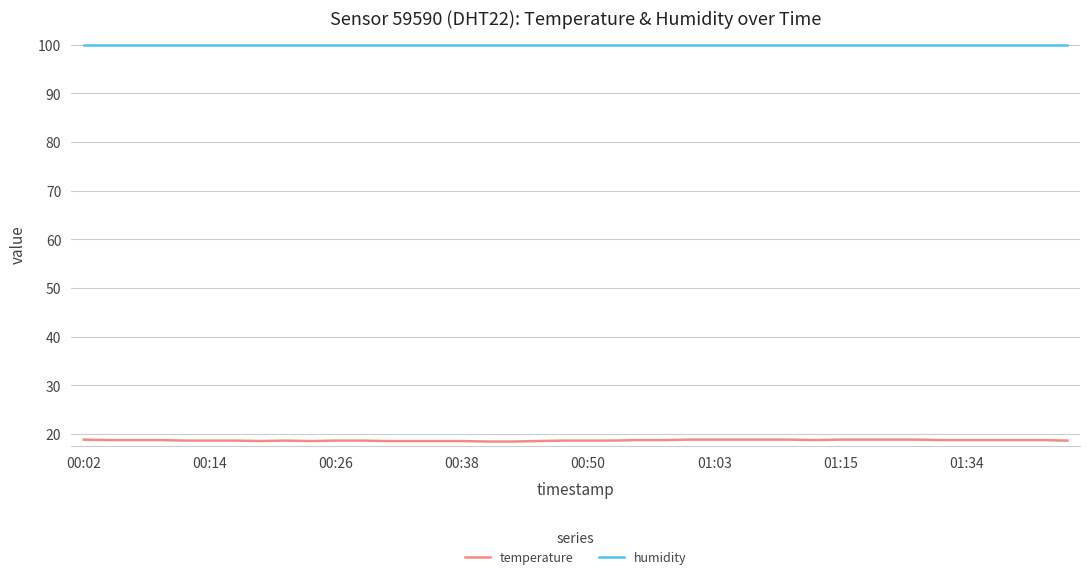

Which series has the largest total across all categories?

humidity